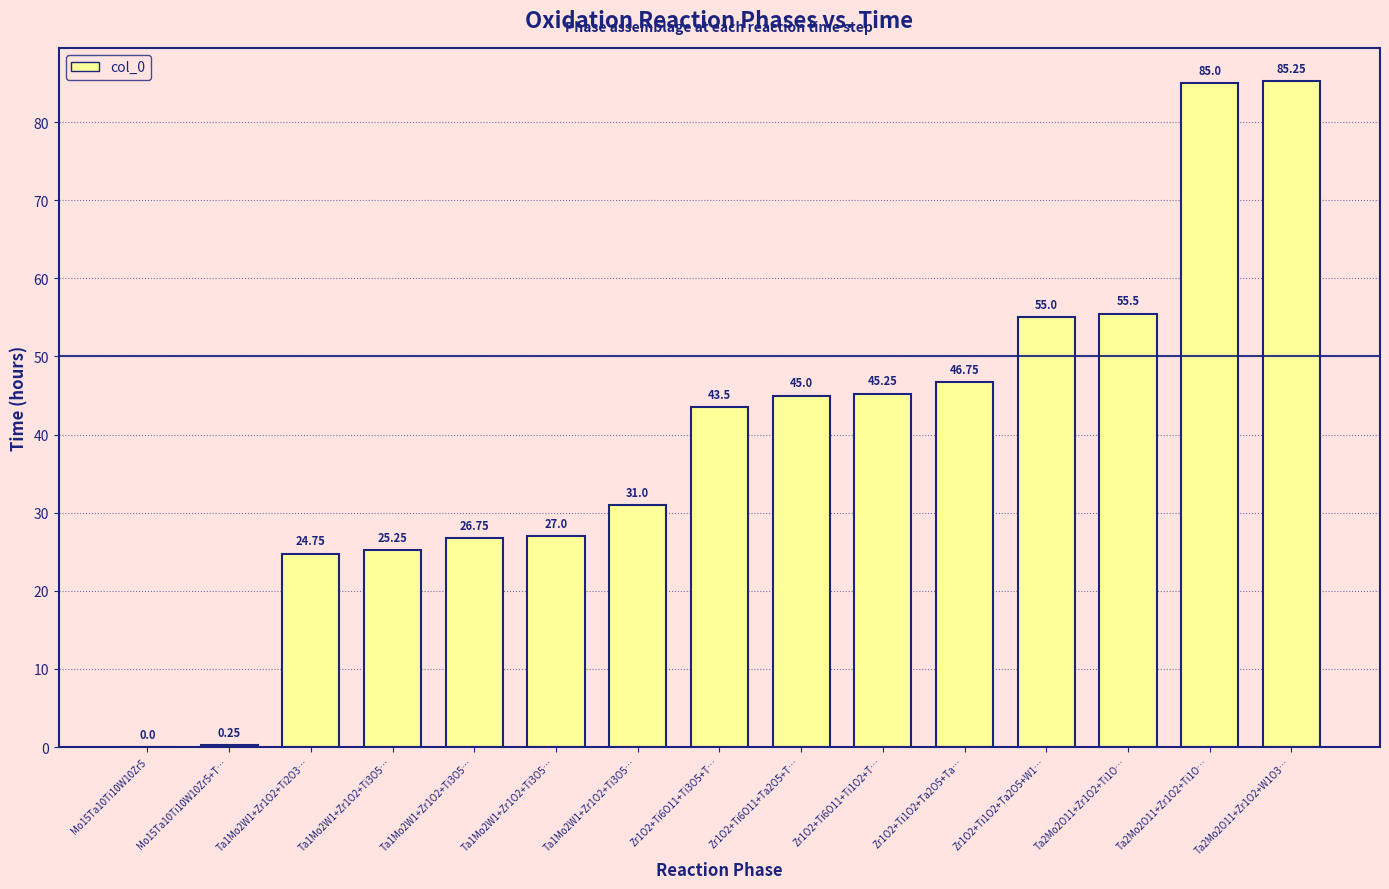

How many positive values are there?

14